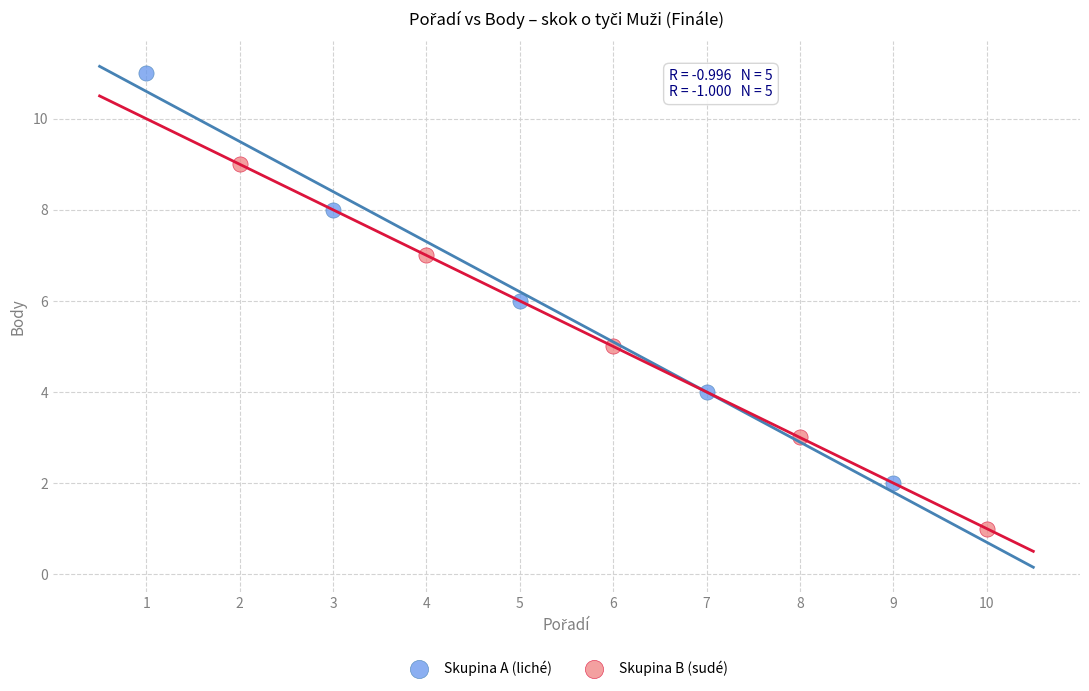

Which series reaches the minimum Y coordinate?

Skupina B (sudé)